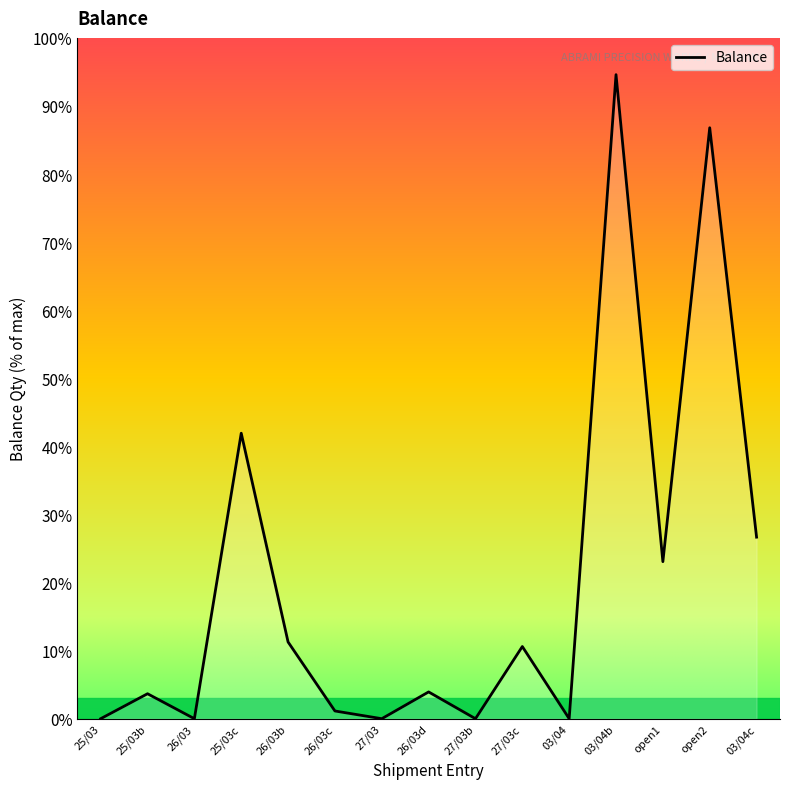

At which label is the value closest to 47?

25/03c